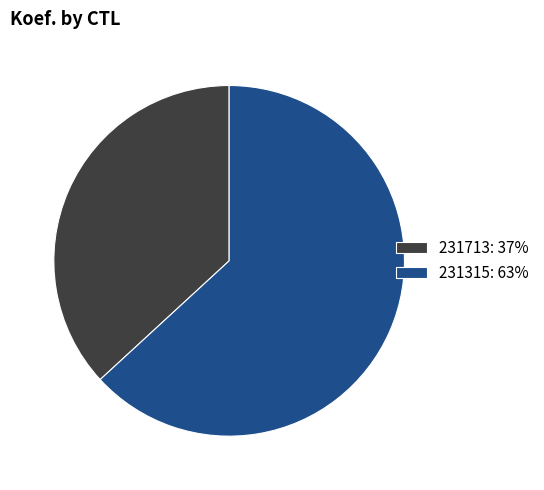

The 231315 slice represents 55% of the pie. True or false?

False